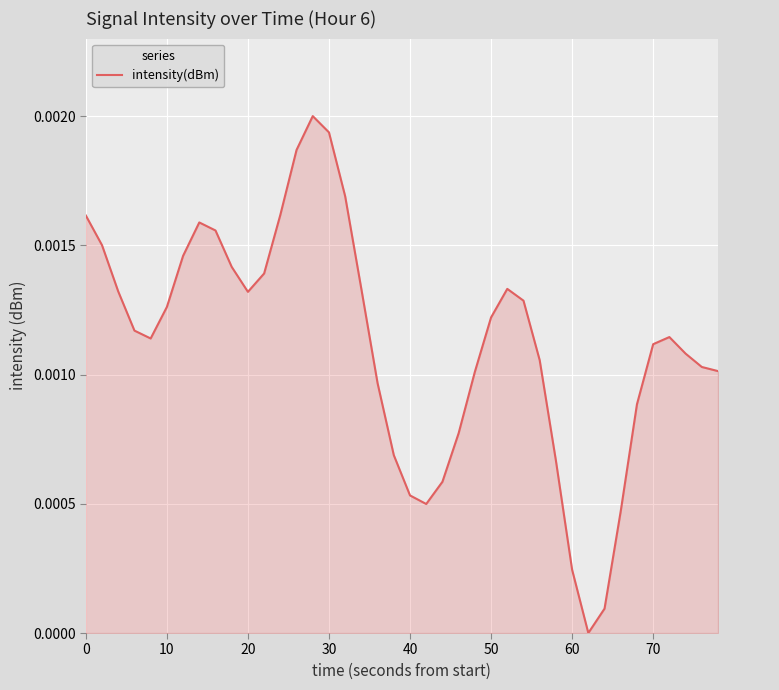

How many points are lower than both their immediate neighbors (excluding endpoints)?

4